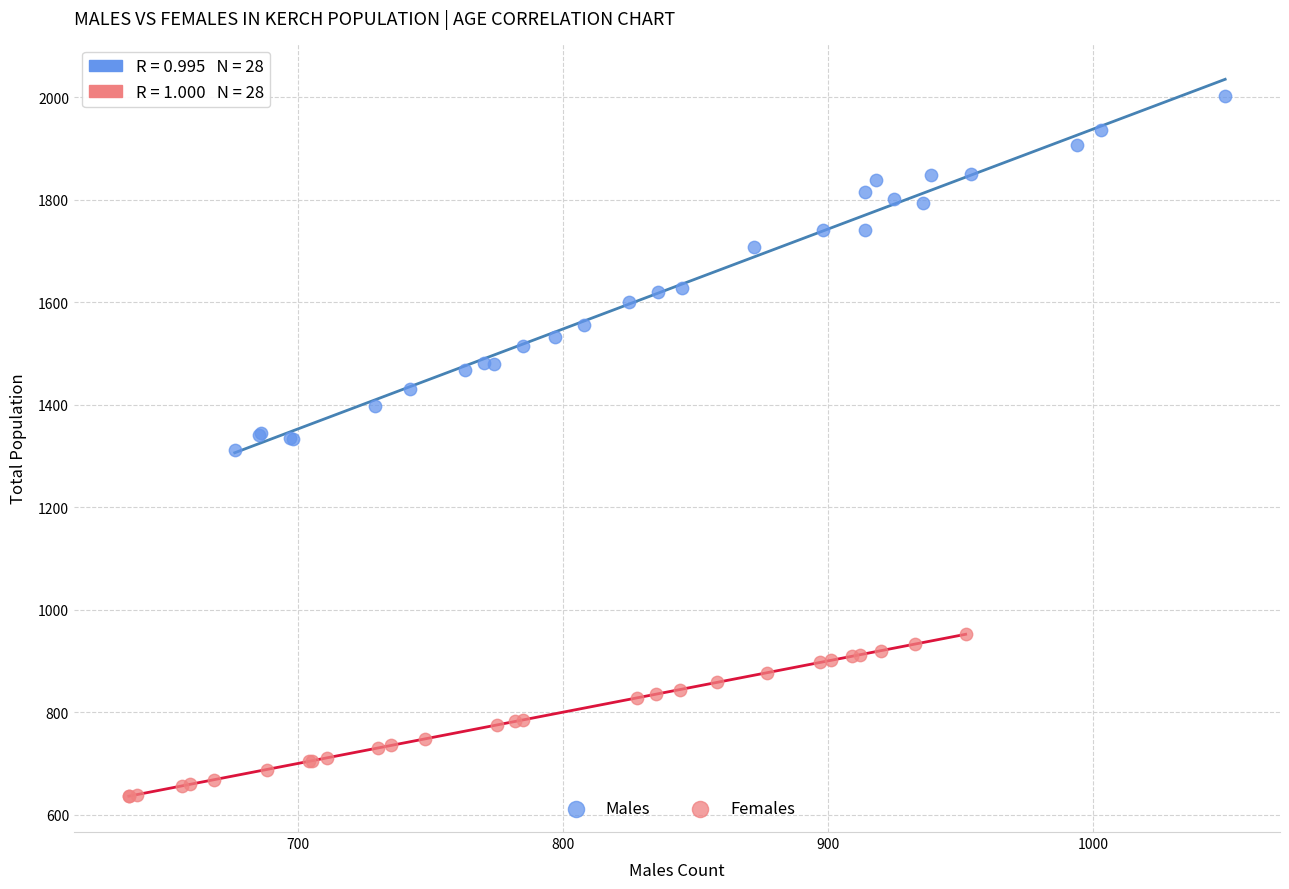

Which series has the widest spread of Y values?

Males